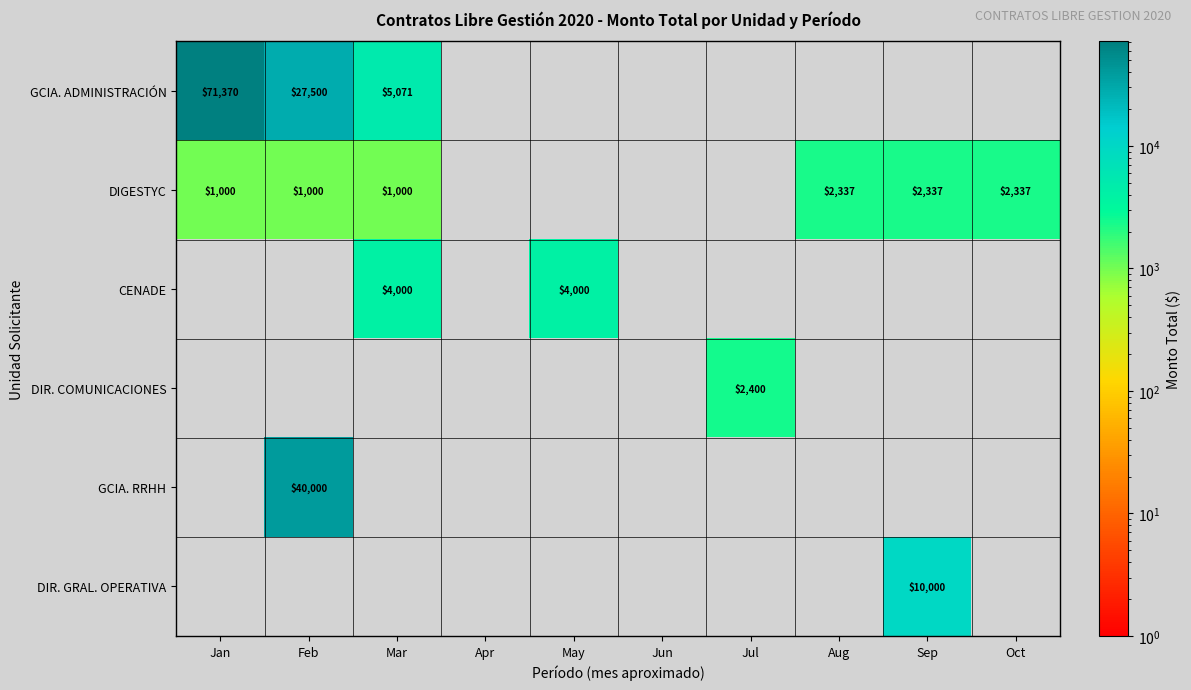

Is it true that GCIA. ADMINISTRACIÓN equals 6962.8 at Mar?

False